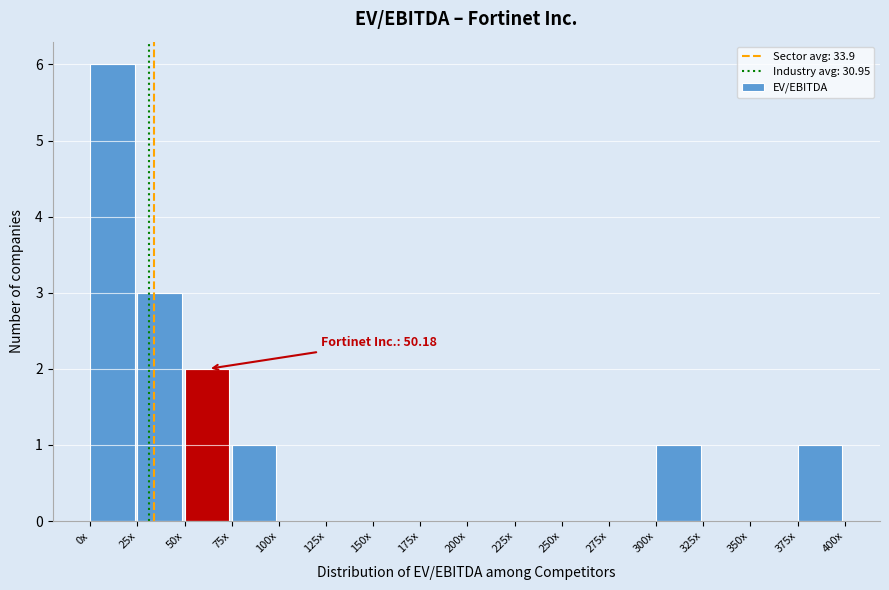

Reading left to right, what are all the values shown in this chart?

0x=6	25x=3	50x=2	75x=1	100x=0	125x=0	150x=0	175x=0	200x=0	225x=0	250x=0	275x=0	300x=1	325x=0	350x=0	375x=1